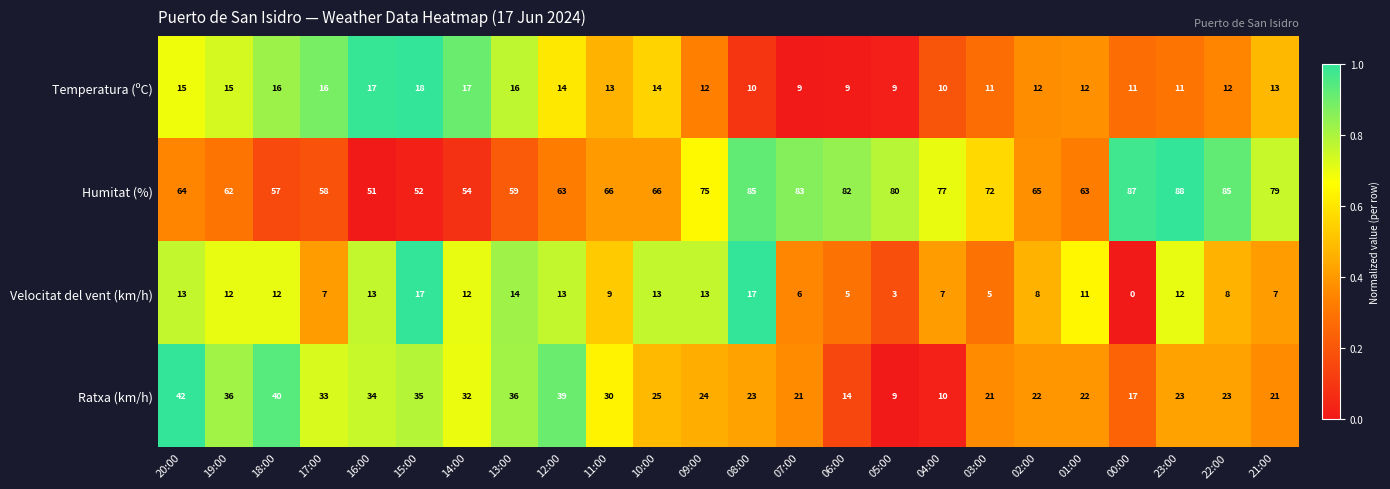

List the series in order of their peak value, lowest first.

Velocitat del vent (km/h), Temperatura (ºC), Ratxa (km/h), Humitat (%)